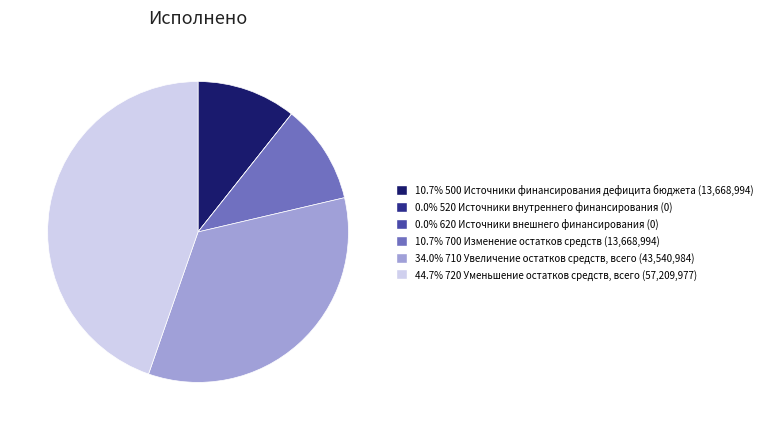

Is there any slice that represents more than half of the pie?

No